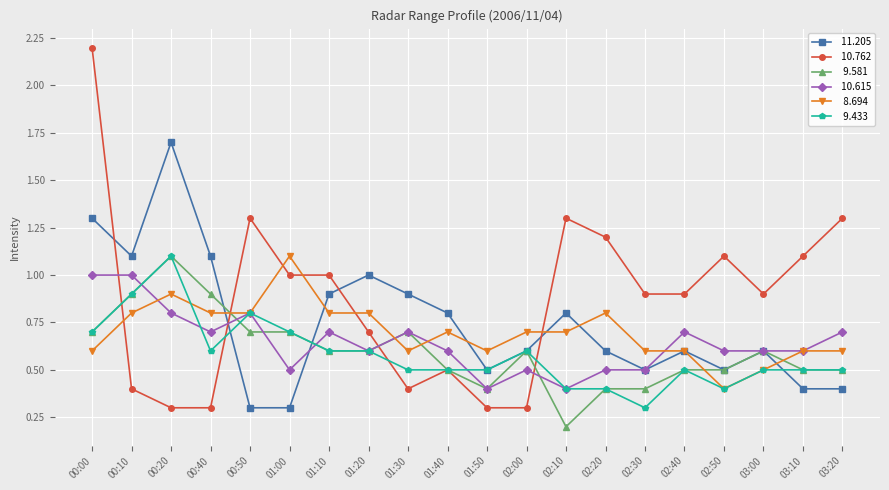

Is this an area chart (filled region under the line)?

No